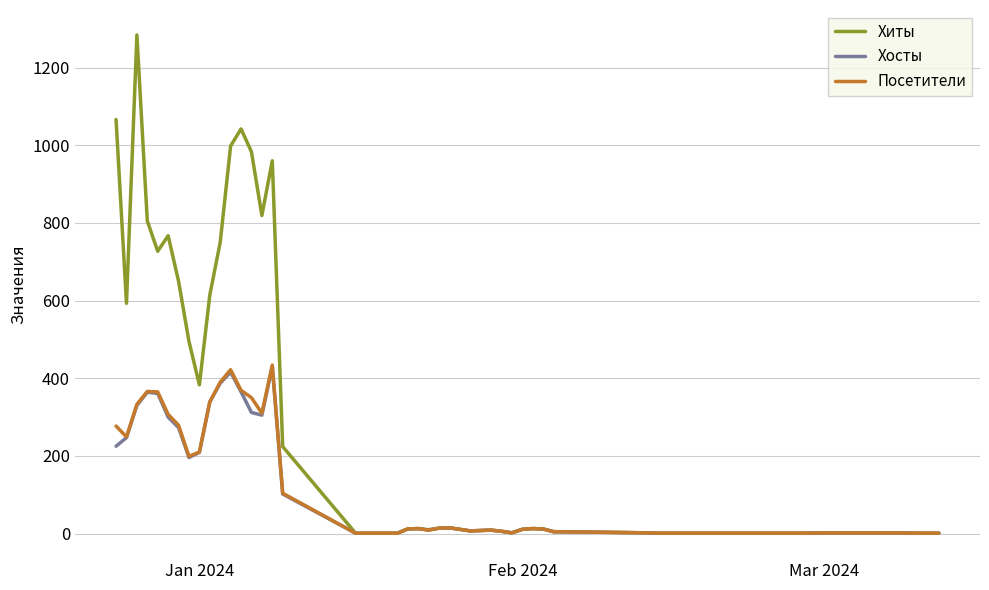

Does the chart display data point markers on the line(s)?

No